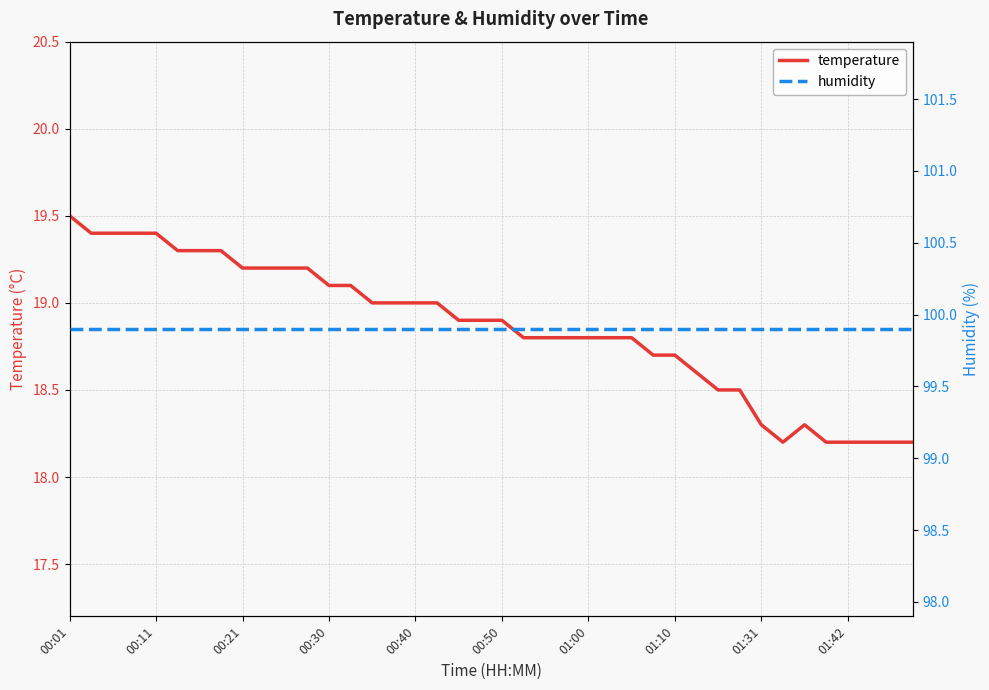

At which label is humidity closest to 99?

00:01